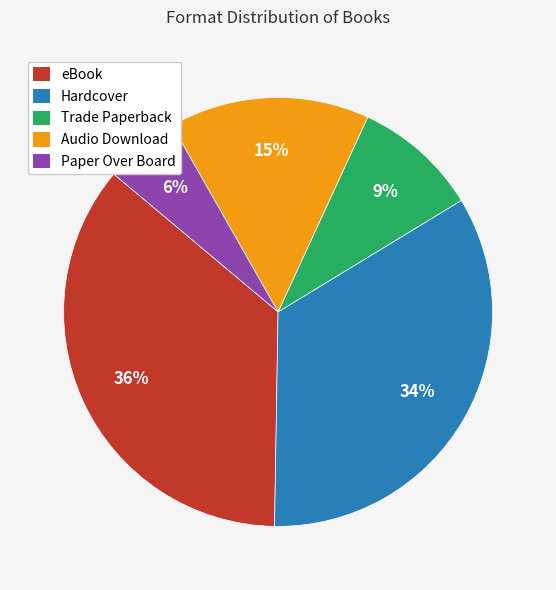

Is the sum of eBook and Hardcover greater than half?

Yes